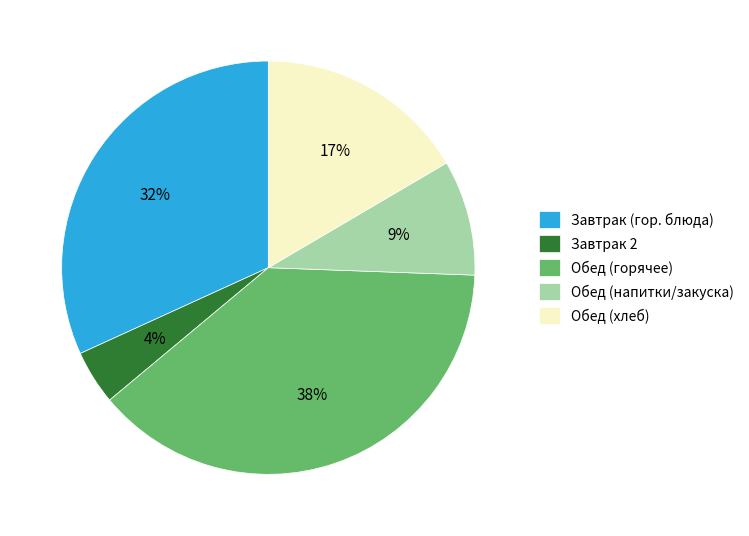

Which category has the biggest portion of the pie?

Обед (горячее)